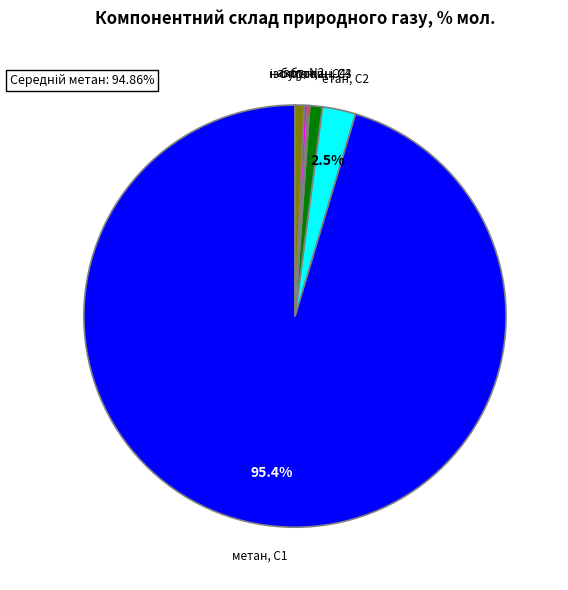

Is there any slice that represents more than half of the pie?

Yes